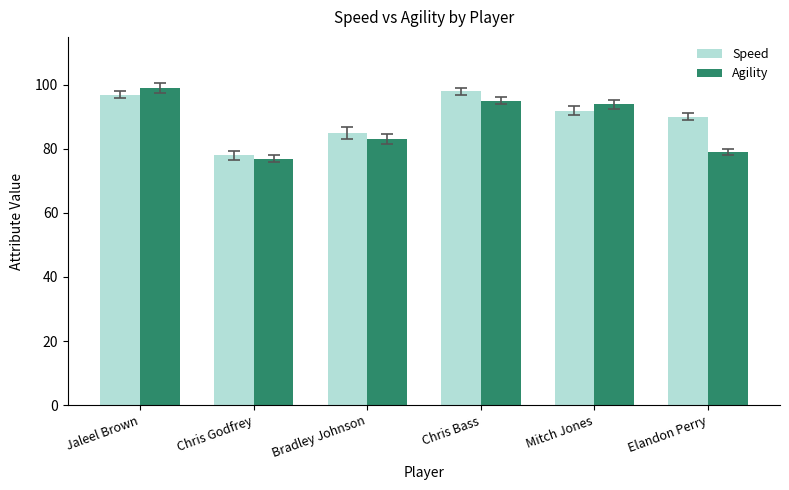

How many data points does each series have?

6